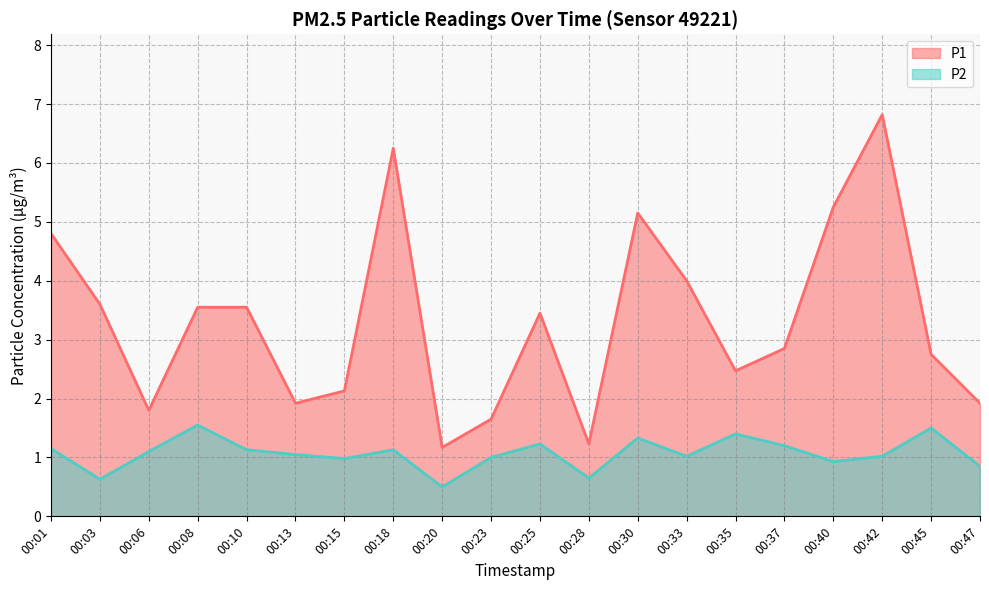

The P2 series shows 1.1 at 00:18. True or false?

True